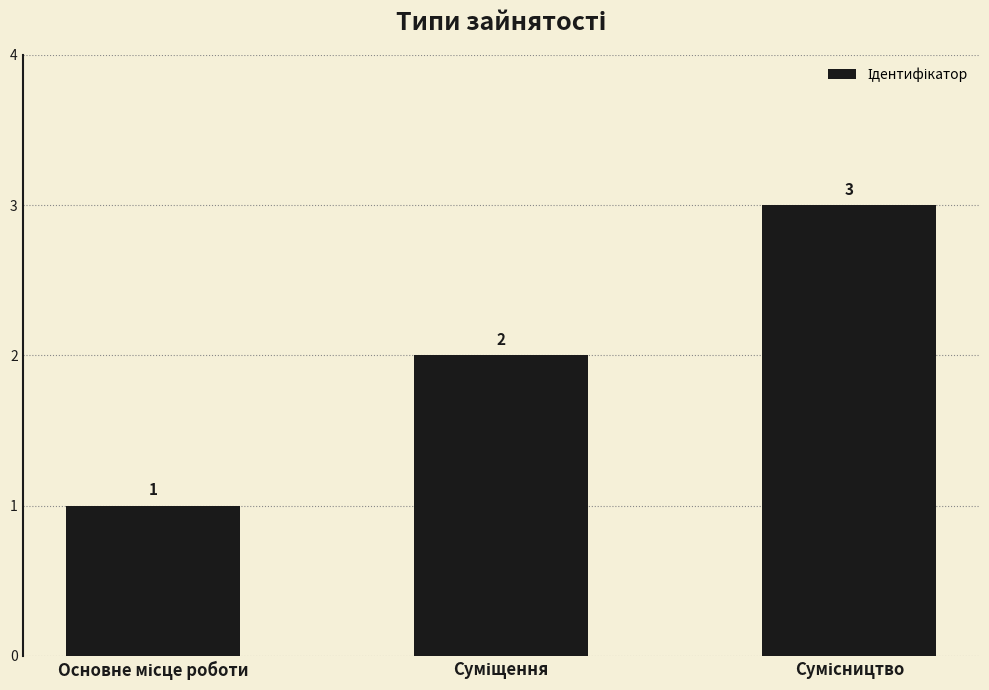

How many values are between 1 and 3?

3